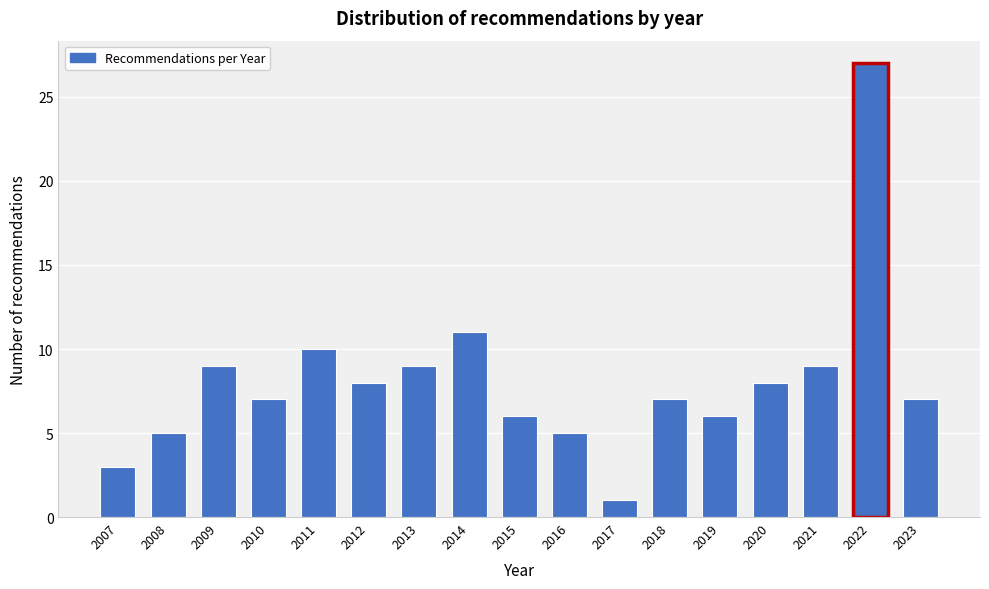

Reading left to right, extract all data points from this chart.

3	5	9	7	10	8	9	11	6	5	1	7	6	8	9	27	7